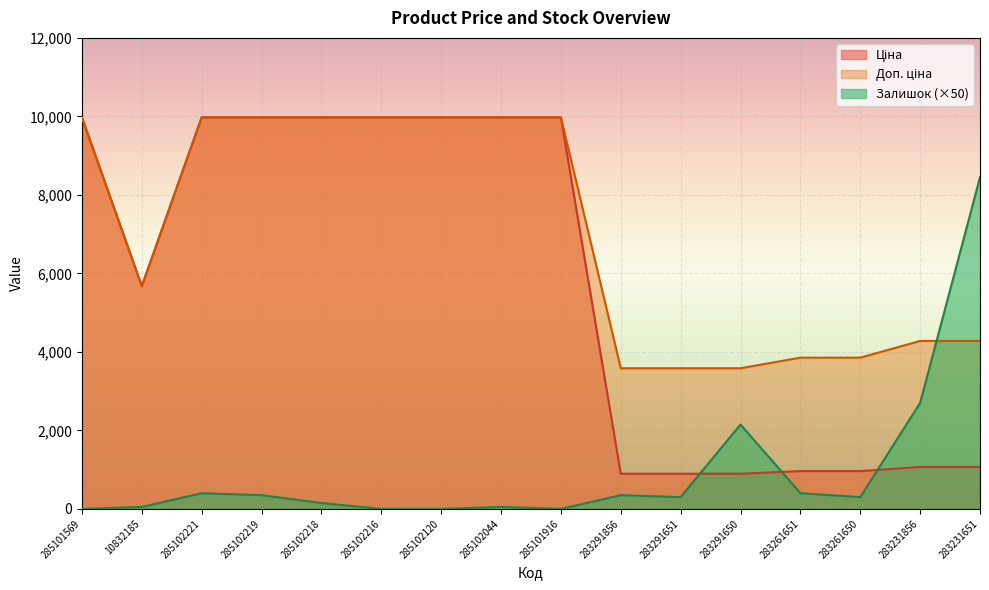

At which category does the chart reach its minimum across all series?

285101569